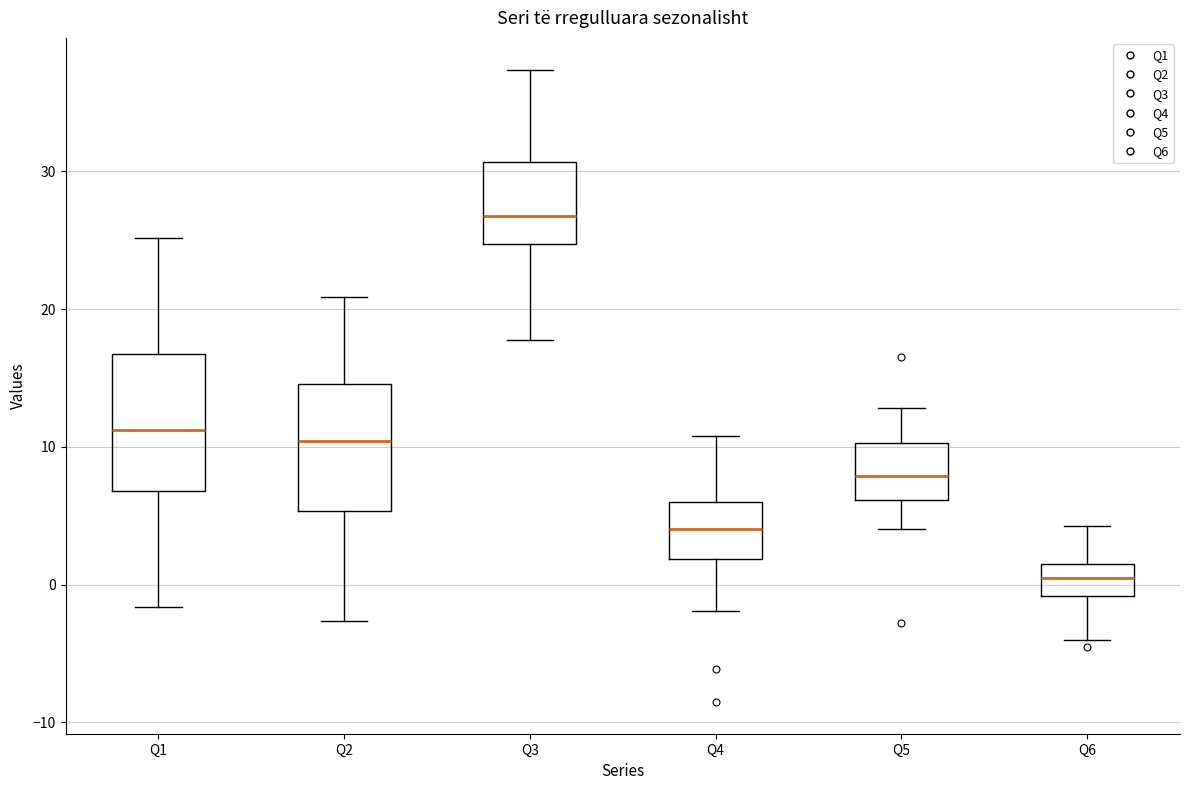

Reading left to right, transcribe this box plot: for each box, give where its median line is, the range the box spans, and where its two whiskers end, as read against the y-axis. The values are not printed on the chart, so give them approximately, as read against the axis.

Q1: median 11, box 7 to 17, whiskers -2 to 25
Q2: median 10, box 5 to 15, whiskers -3 to 21
Q3: median 27, box 25 to 31, whiskers 18 to 37
Q4: median 4, box 2 to 6, whiskers -2 to 11
Q5: median 8, box 6 to 10, whiskers 4 to 13
Q6: median 0, box -1 to 2, whiskers -4 to 4